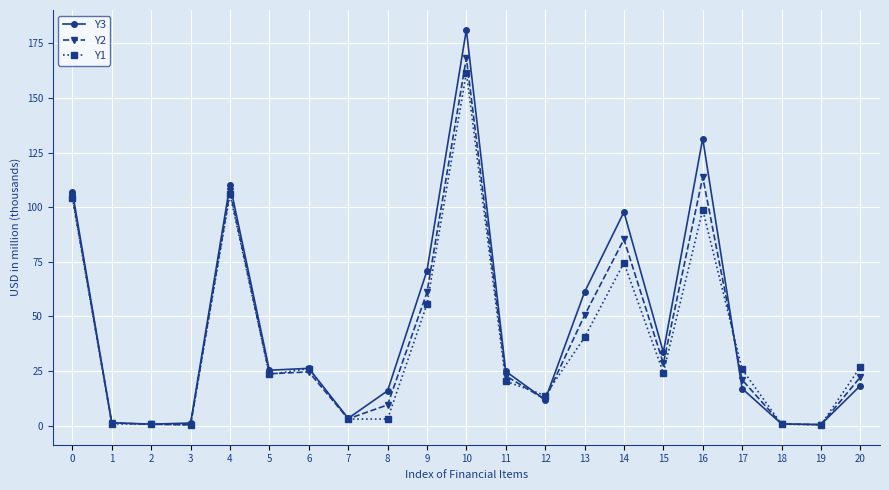

What is the value of the Y1 point at the 10th from the left?

55.6